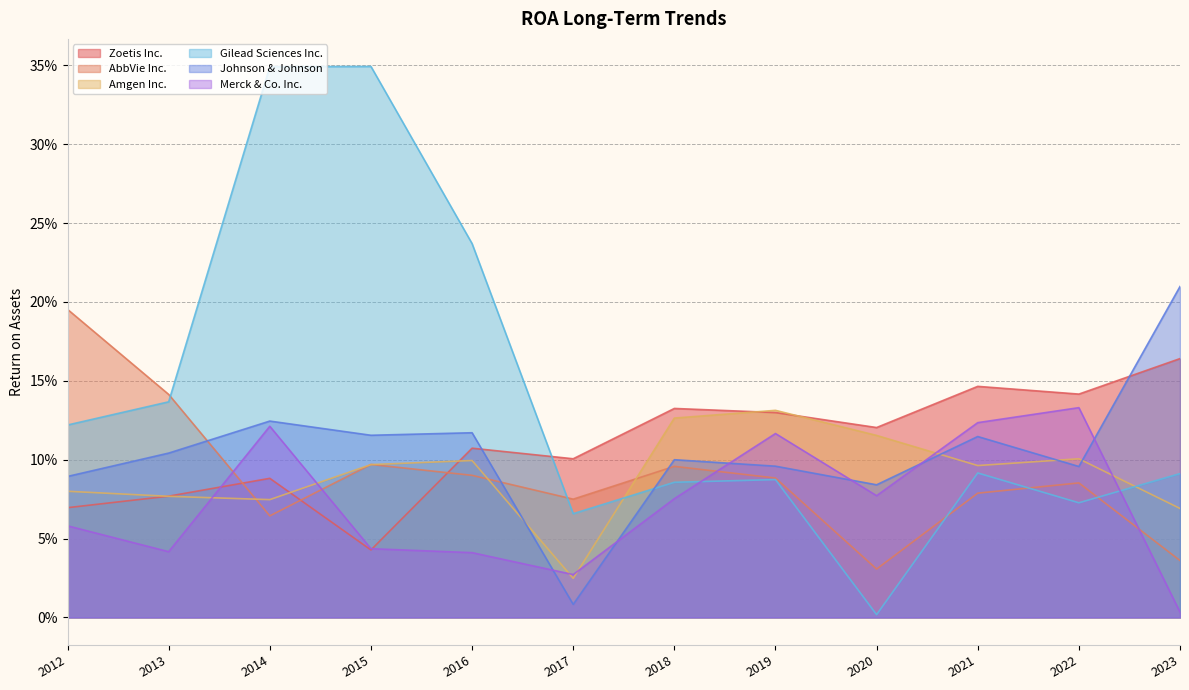

Reading left to right, extract all data points from this chart.

Zoetis Inc.: 2012=0.1	2013=0.1	2014=0.1	2015=0.0	2016=0.1	2017=0.1	2018=0.1	2019=0.1	2020=0.1	2021=0.1	2022=0.1	2023=0.2
AbbVie Inc.: 2012=0.2	2013=0.1	2014=0.1	2015=0.1	2016=0.1	2017=0.1	2018=0.1	2019=0.1	2020=0.0	2021=0.1	2022=0.1	2023=0.0
Amgen Inc.: 2012=0.1	2013=0.1	2014=0.1	2015=0.1	2016=0.1	2017=0.0	2018=0.1	2019=0.1	2020=0.1	2021=0.1	2022=0.1	2023=0.1
Gilead Sciences Inc.: 2012=0.1	2013=0.1	2014=0.3	2015=0.3	2016=0.2	2017=0.1	2018=0.1	2019=0.1	2020=0.0	2021=0.1	2022=0.1	2023=0.1
Johnson & Johnson: 2012=0.1	2013=0.1	2014=0.1	2015=0.1	2016=0.1	2017=0.0	2018=0.1	2019=0.1	2020=0.1	2021=0.1	2022=0.1	2023=0.2
Merck & Co. Inc.: 2012=0.1	2013=0.0	2014=0.1	2015=0.0	2016=0.0	2017=0.0	2018=0.1	2019=0.1	2020=0.1	2021=0.1	2022=0.1	2023=0.0